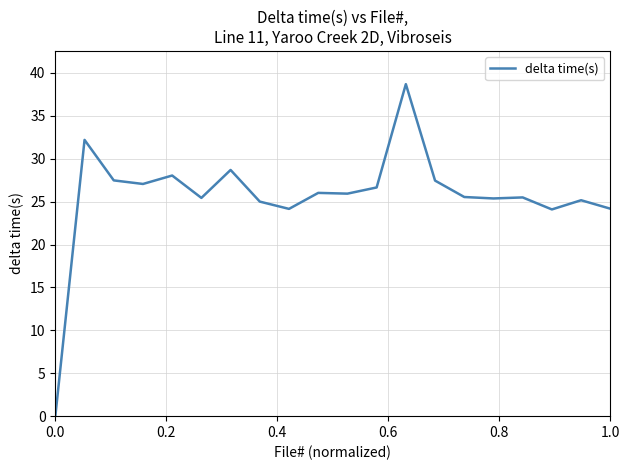

What is the greatest value displayed?

38.7